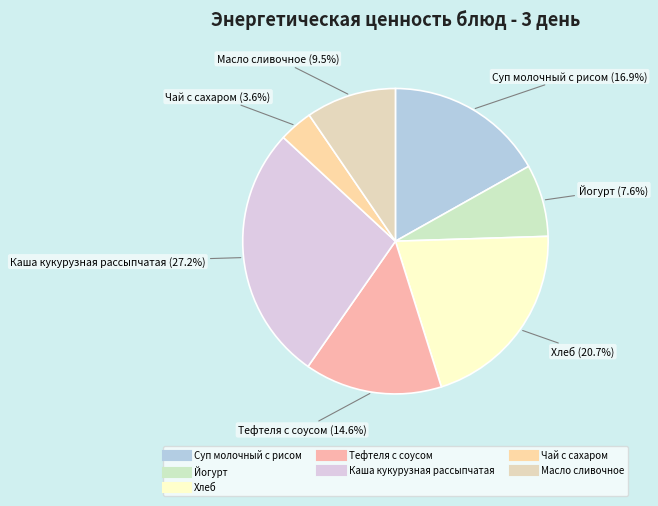

To the nearest percent, what is the average slice percentage?

14%